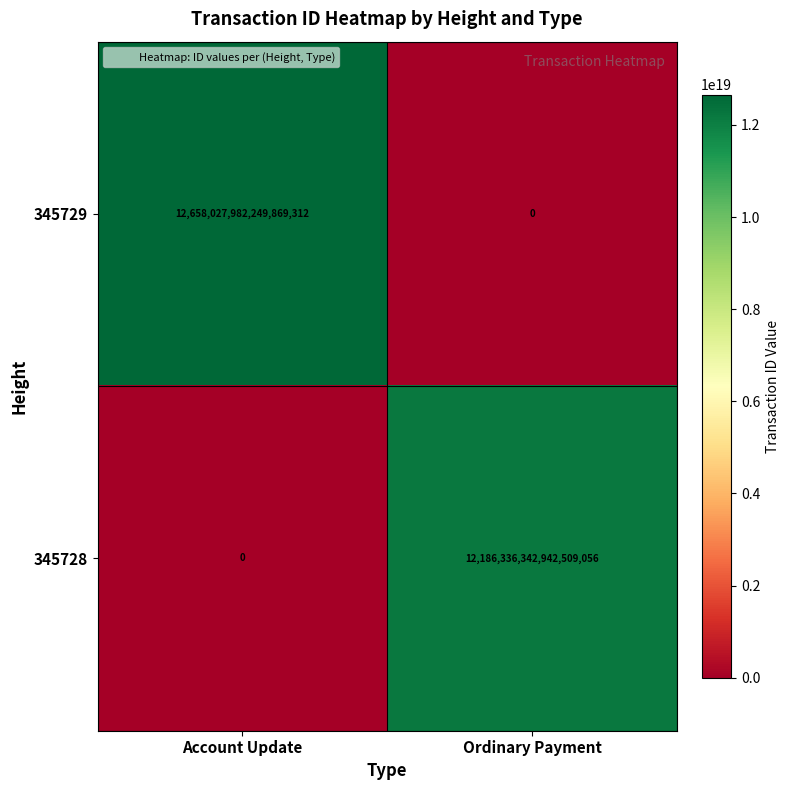

Which series changed the most between Account Update and Ordinary Payment?

345729